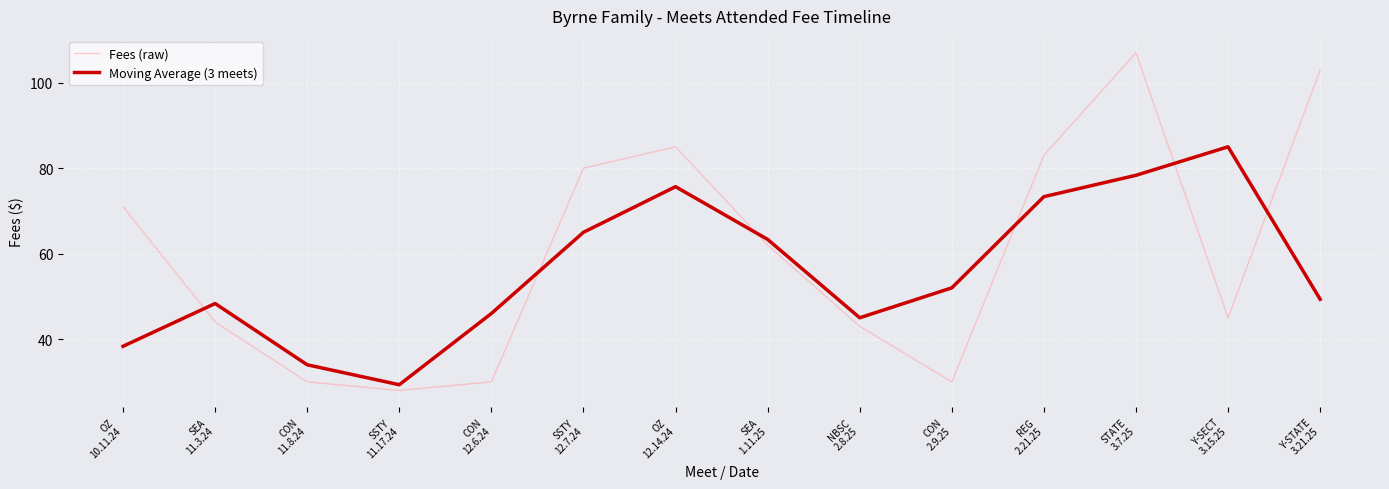

In Fees (raw), how many points are lower than both neighbors (excluding endpoints)?

3